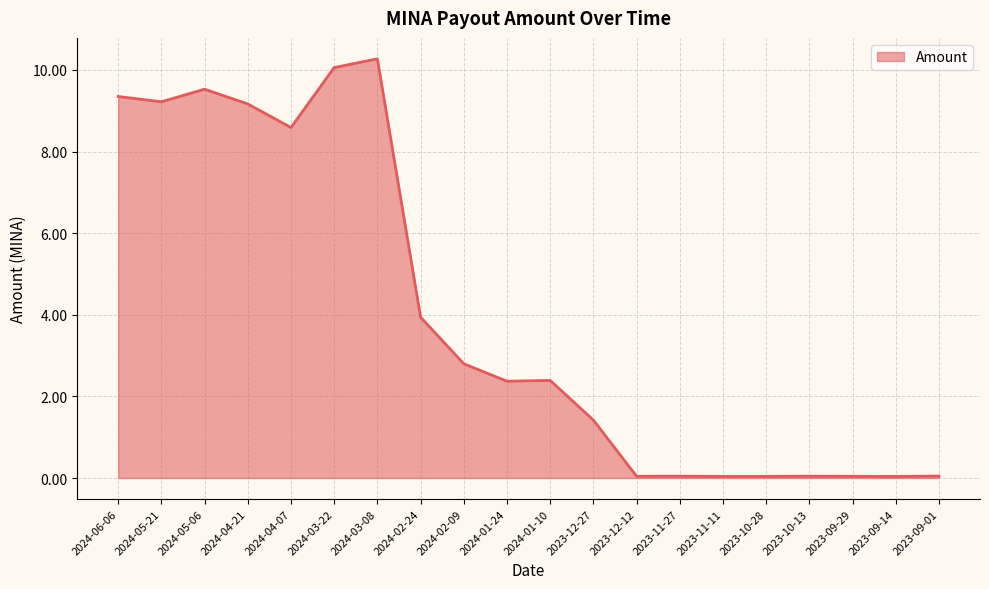

What is the approximate value at 2024-05-06?

9.5